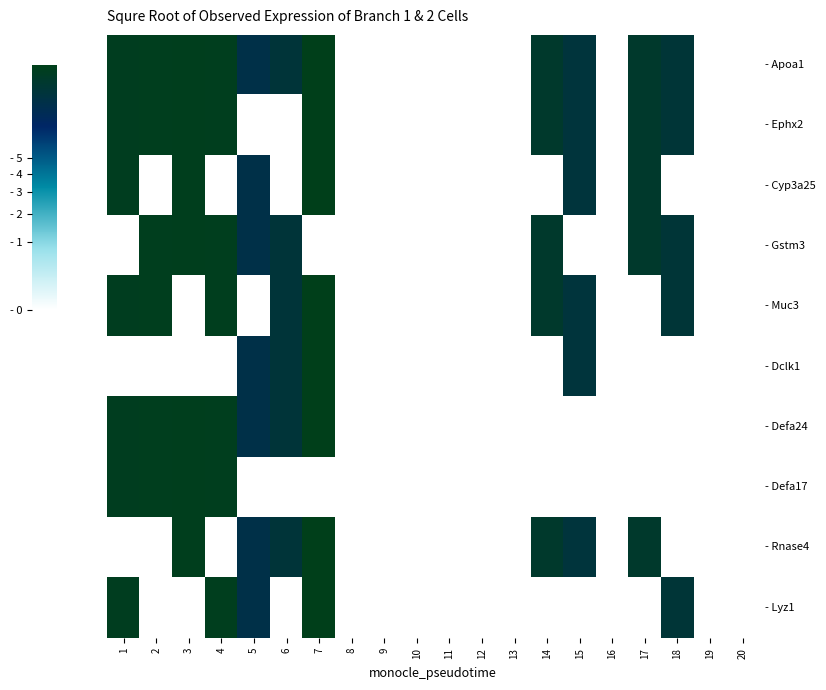

What is the difference between the highest and lowest values at 7?

3.6